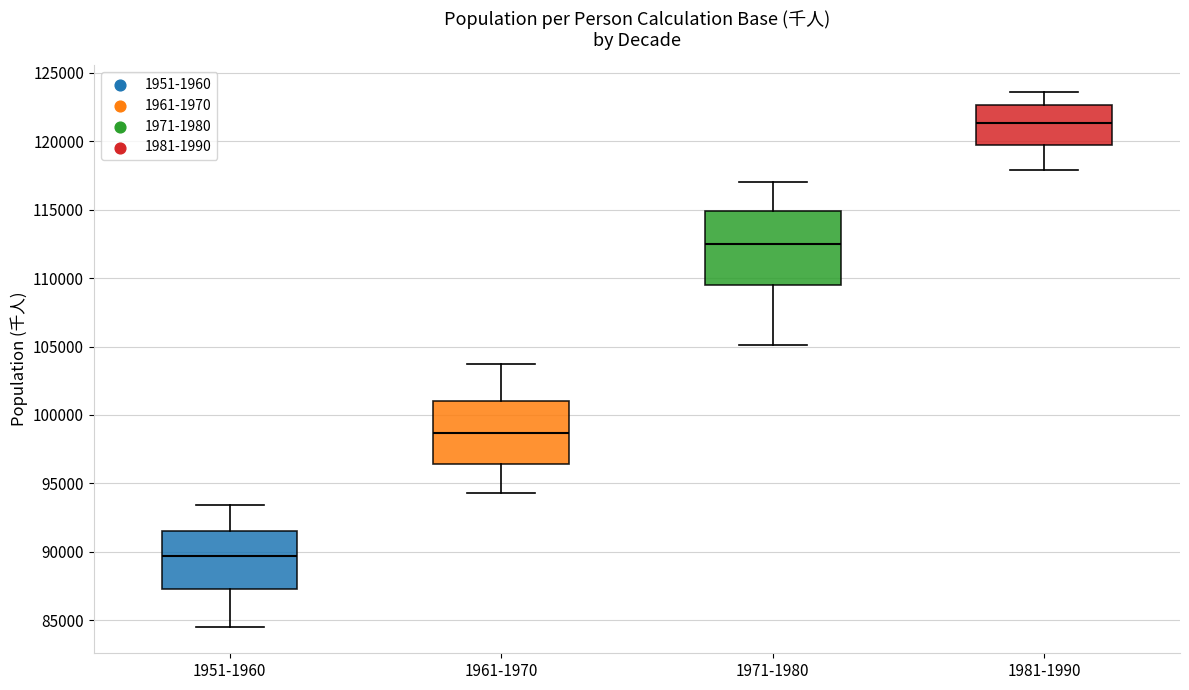

Reading left to right, transcribe this box plot: for each box, give where its median line is, the range the box spans, and where its two whiskers end, as read against the y-axis. The values are not printed on the chart, so give them approximately, as read against the axis.

1951-1960: median 89500, box 87500 to 91500, whiskers 84500 to 93500
1961-1970: median 98500, box 96500 to 101000, whiskers 94500 to 103500
1971-1980: median 112500, box 109500 to 115000, whiskers 105000 to 117000
1981-1990: median 121500, box 119500 to 122500, whiskers 118000 to 123500